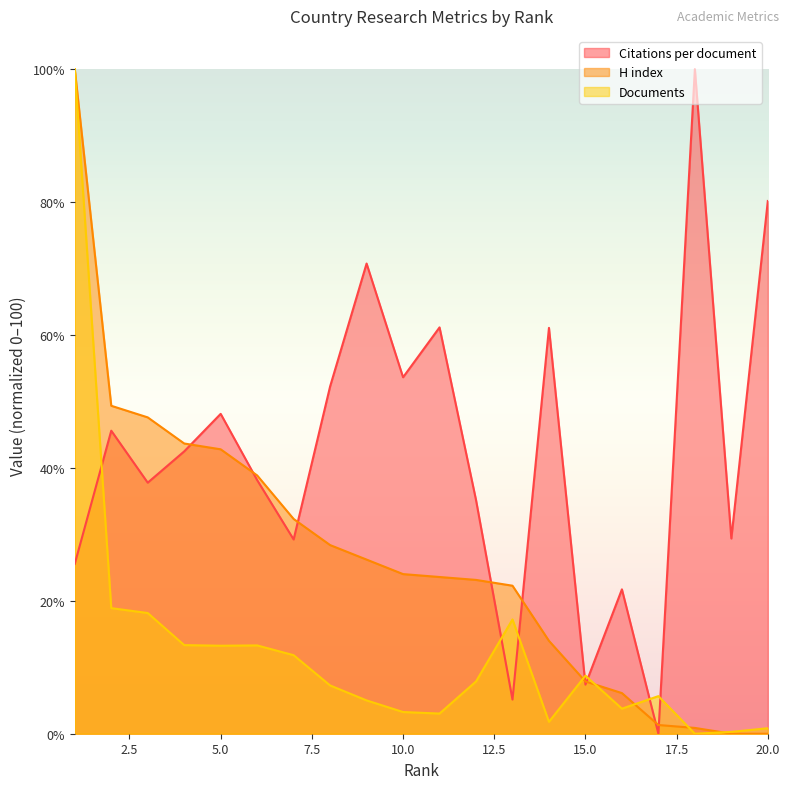

Rank the categories by Documents value from lowest to highest.

18, 19, 20, 14, 11, 10, 16, 9, 17, 8, 12, 15, 7, 5, 6, 4, 13, 3, 2, 1